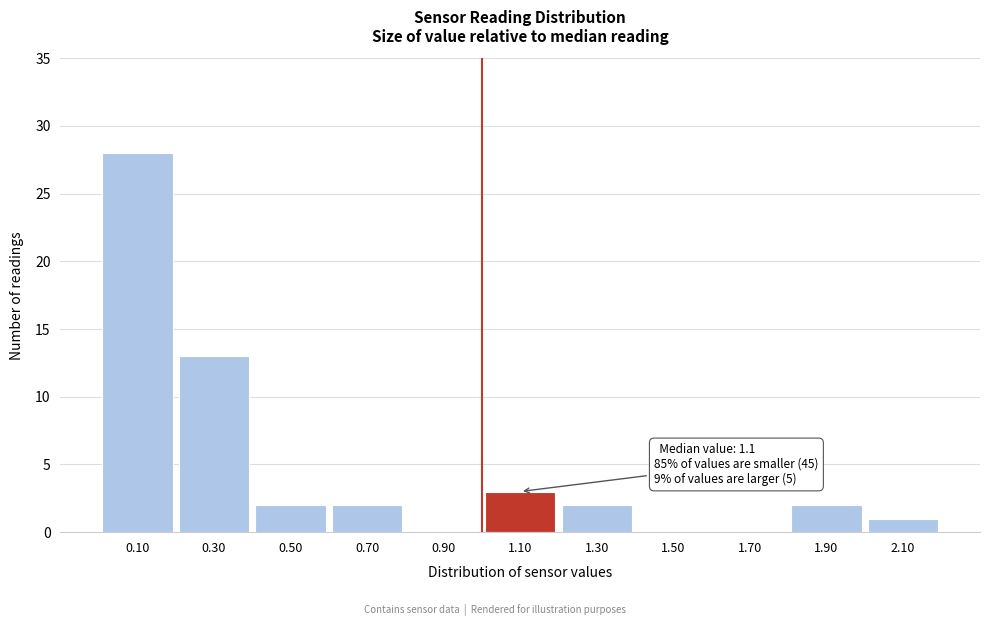

Reading right to left, transcribe all the data shown in this chart.

2.10=1	1.90=2	1.70=0	1.50=0	1.30=2	1.10=3	0.90=0	0.70=2	0.50=2	0.30=13	0.10=28